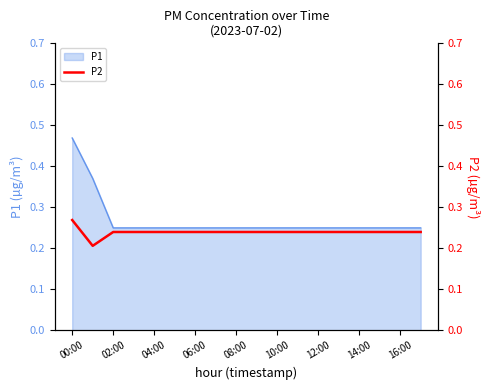

Which category has the highest value in the P1 series?

00:00